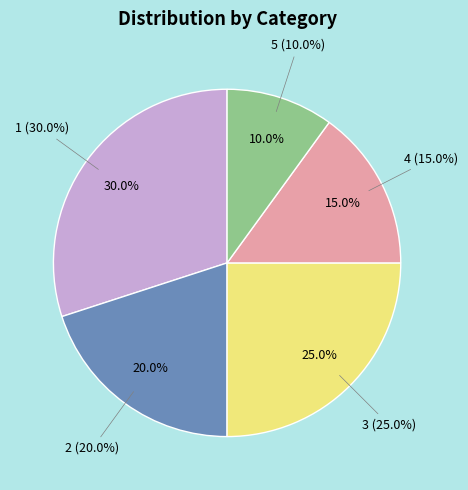

Count the number of slices in the pie.

5